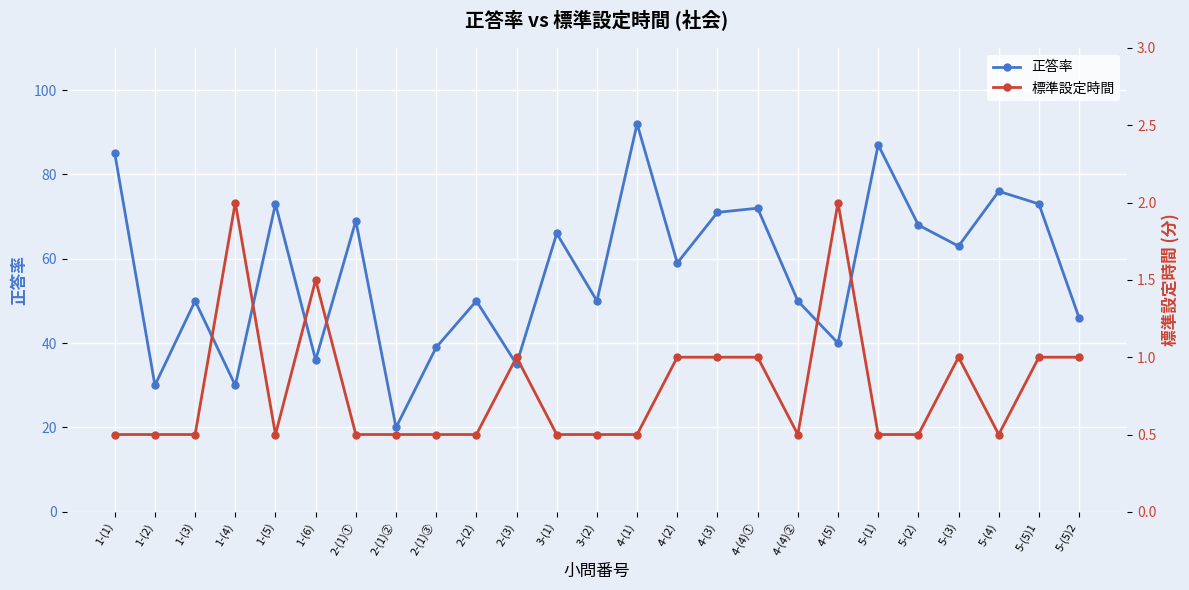

Between 2-(1)③ and 2-(3), which series saw the biggest shift?

正答率